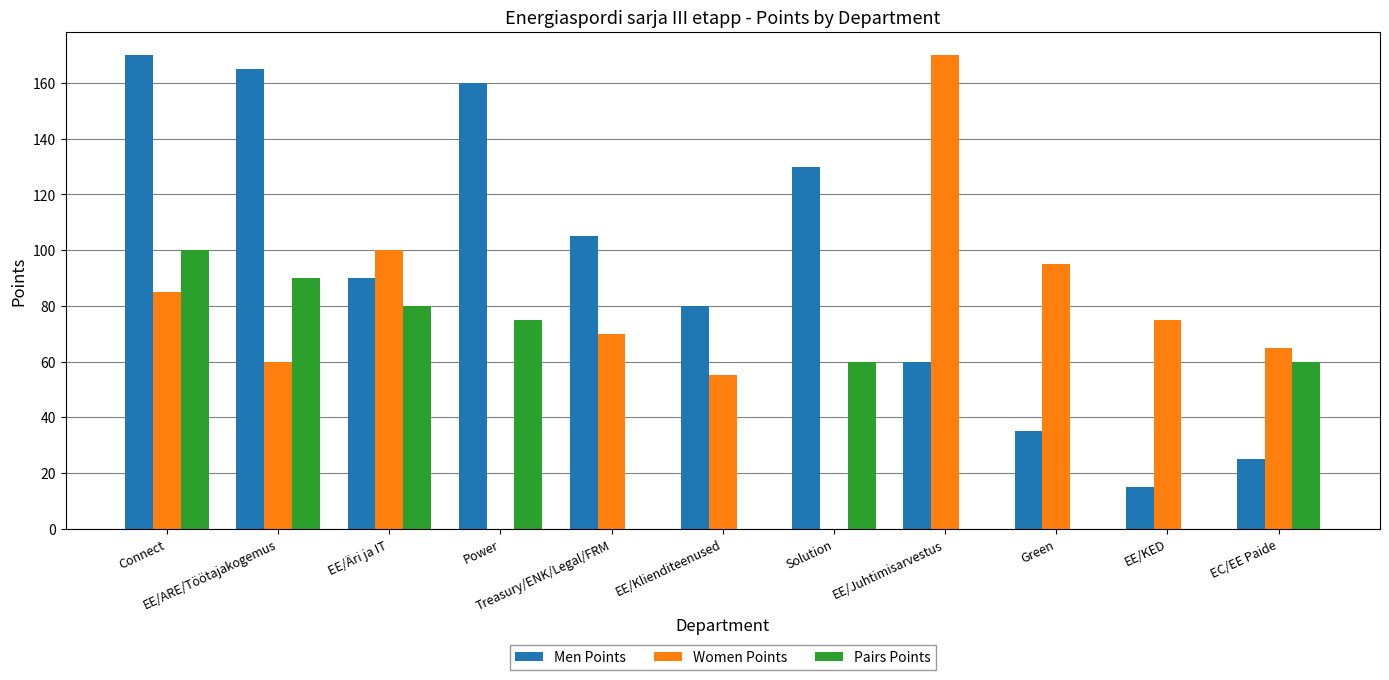

Between Treasury/ENK/Legal/FRM and Solution, which series saw the biggest shift?

Women Points